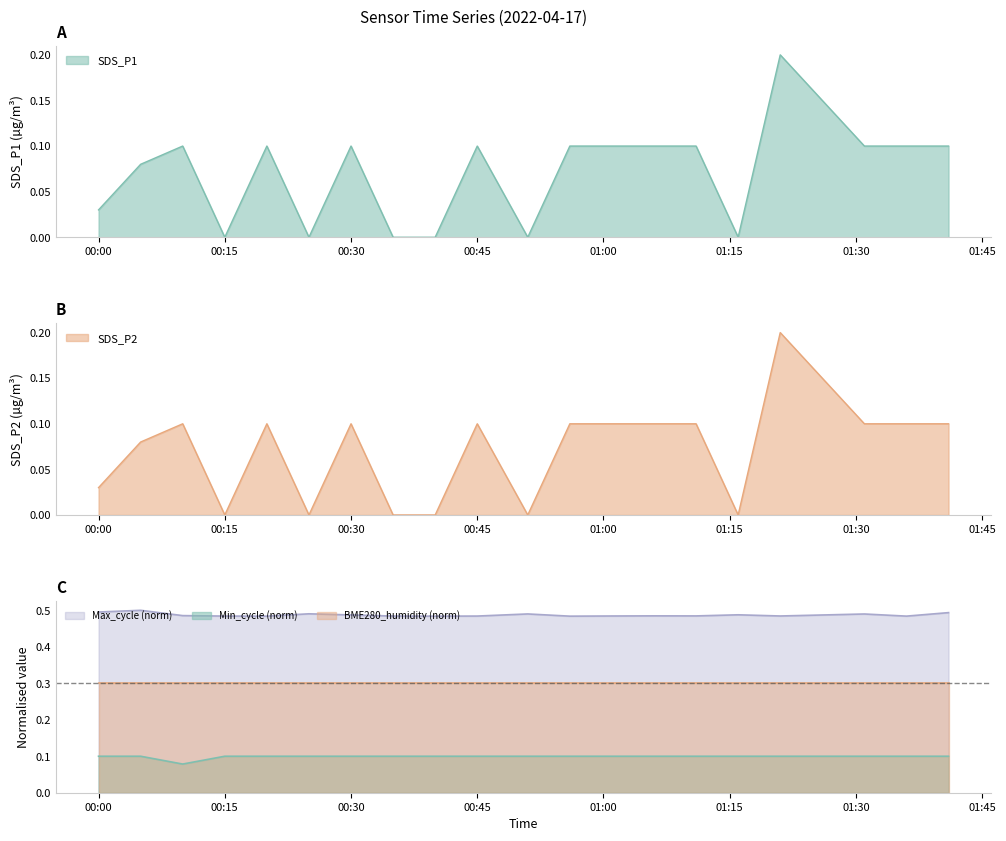

The value of SDS_P2 at 2022/04/17 01:16 is -0.1. True or false?

False